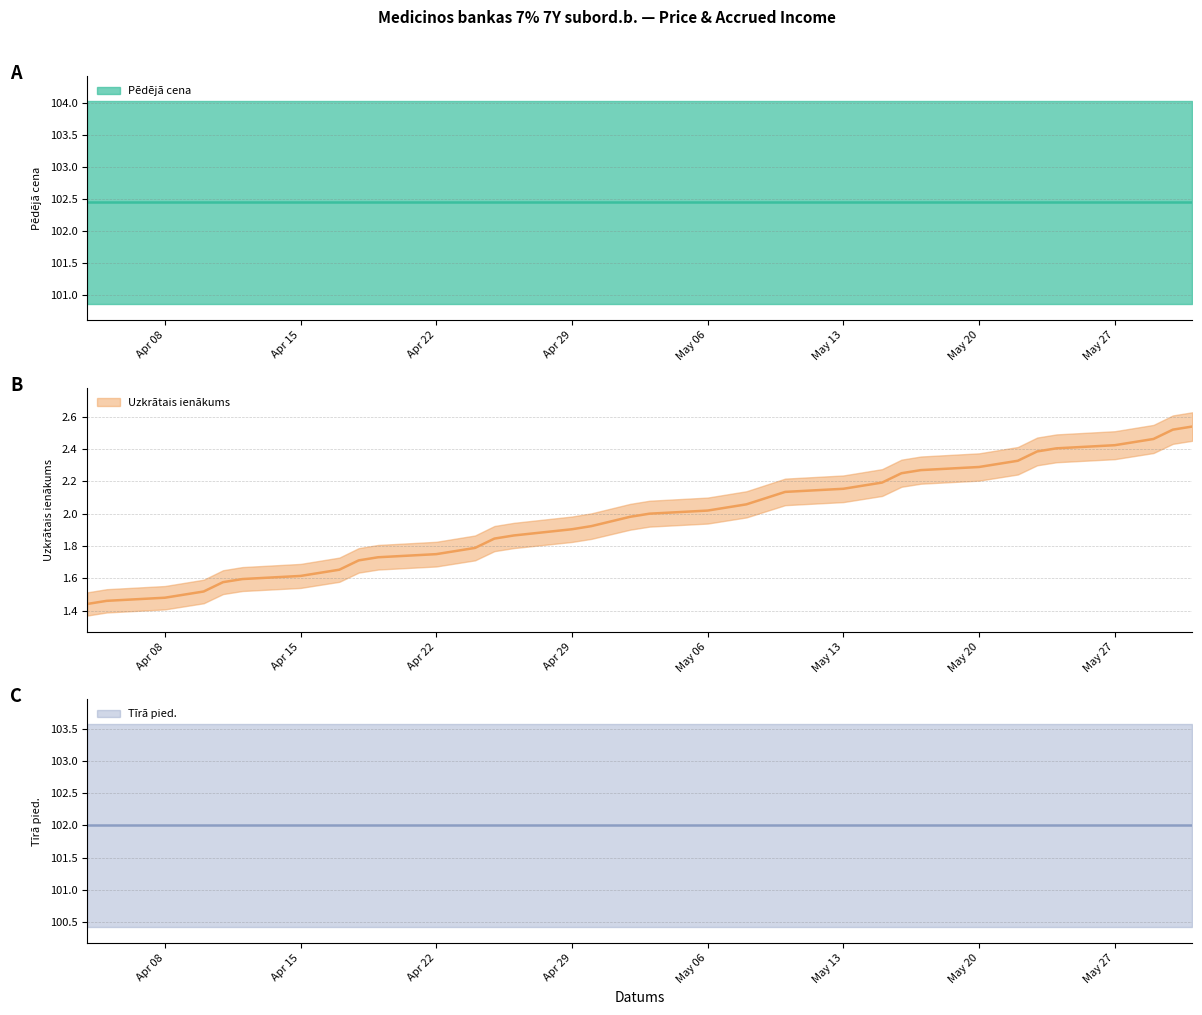

At 2024-05-08, list the series in order from smallest to largest.

Uzkrātais ienākums, Tīrā pied., Pēdējā cena